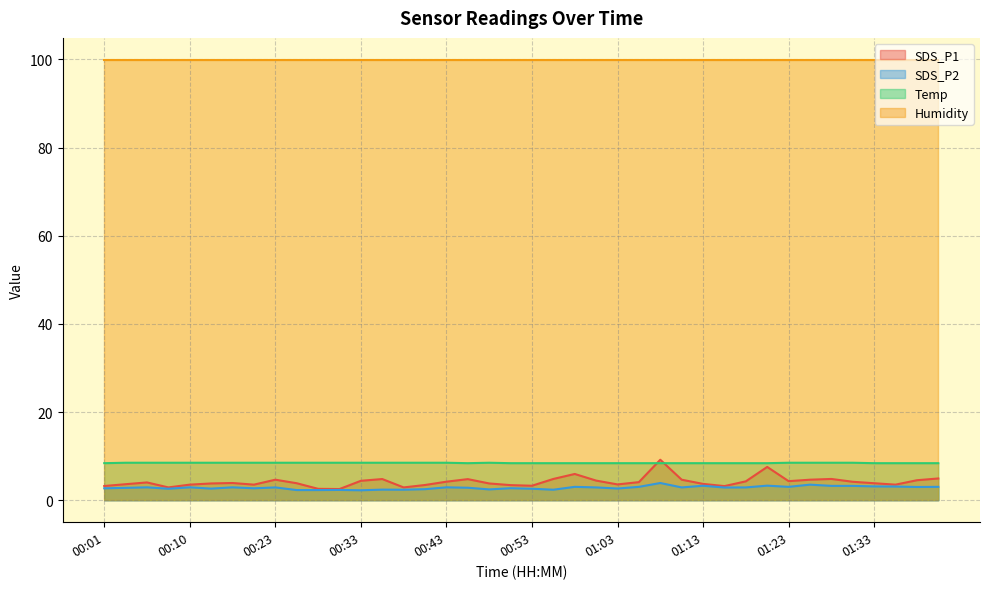

What is the difference between the second highest and minimum values in the SDS_P2 series?

1.3